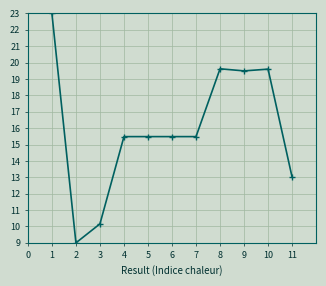

What is the value of the 5th point from the left?

15.5